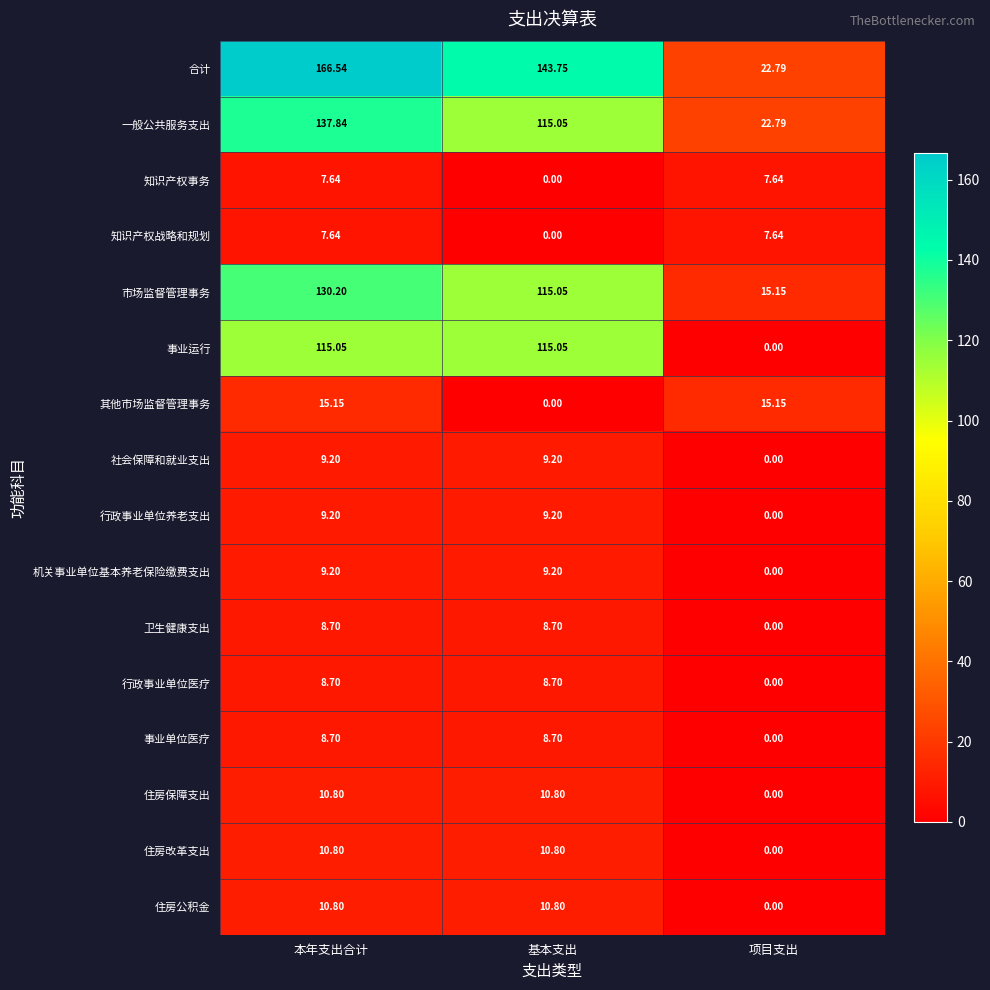

What is the spread (max minus min) of values at 项目支出?

22.8